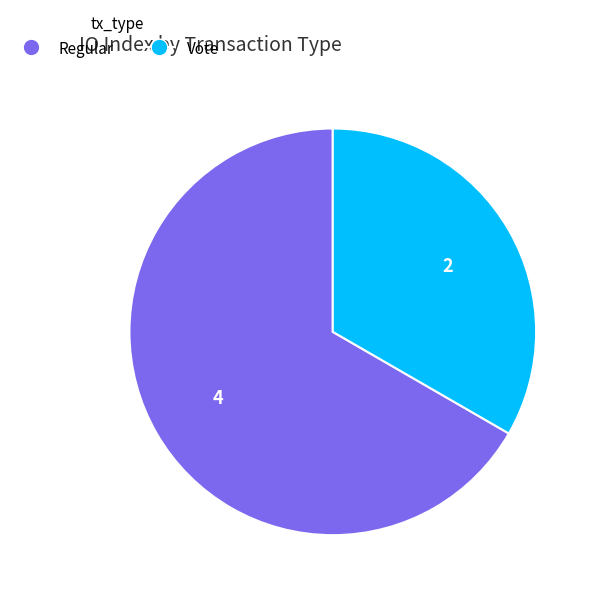

What is the ratio of the value at Regular to the value at Vote?

2.0